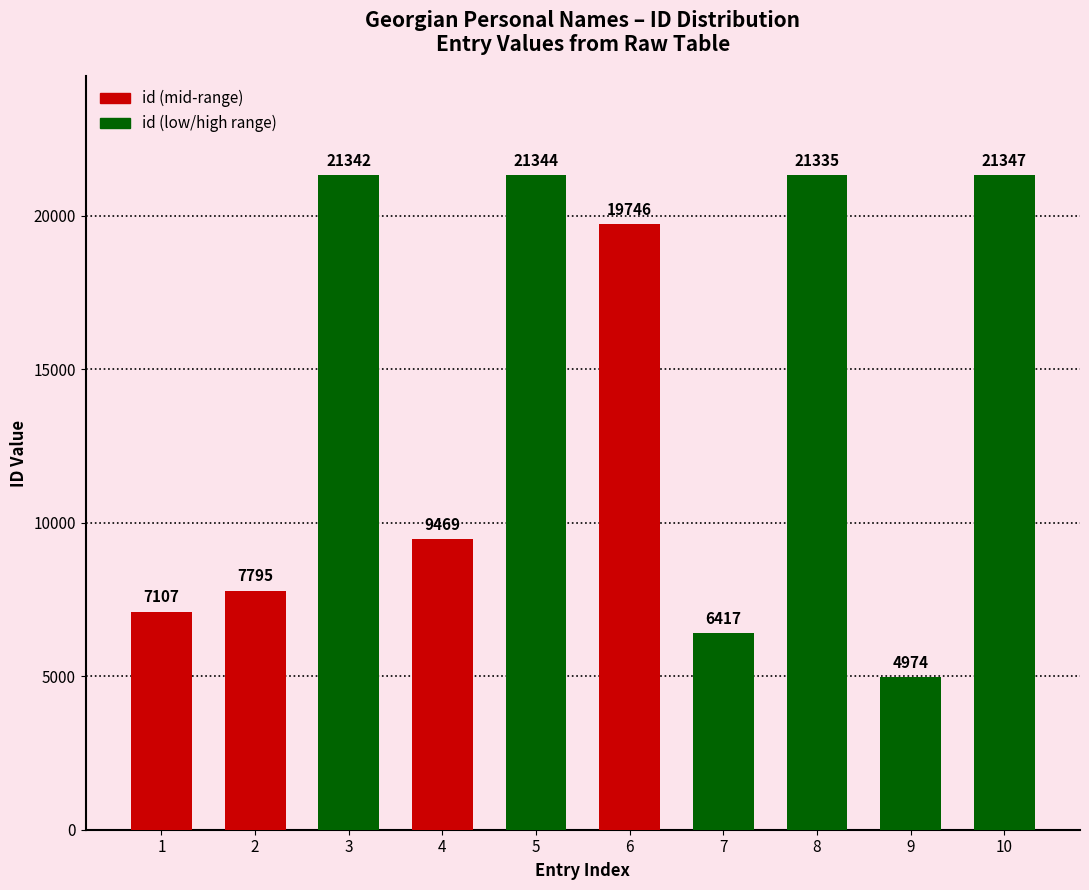

Rank the categories by value from highest to lowest.

10, 5, 3, 8, 6, 4, 2, 1, 7, 9